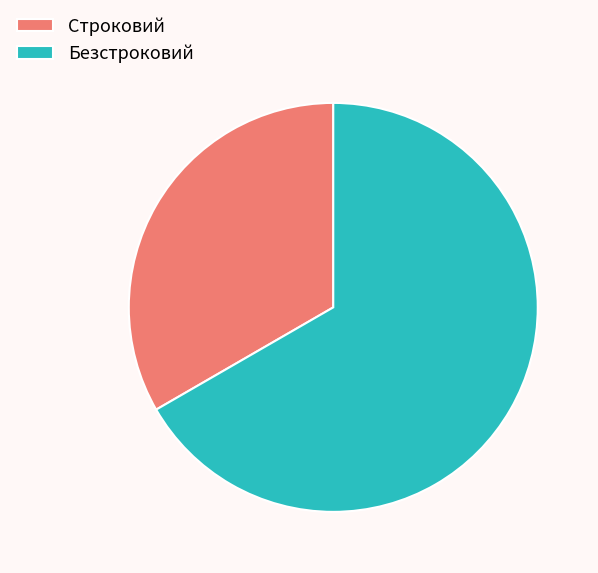

Approximately how many times larger is the value at Безстроковий compared to Строковий?

2.0